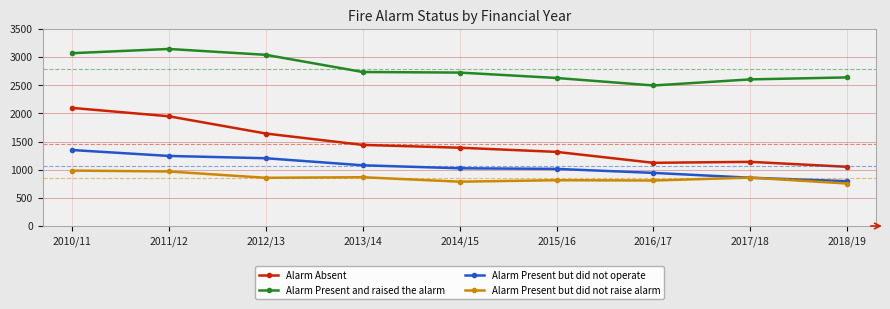

What value does the Alarm Present but did not raise alarm series have at 2012/13?

856